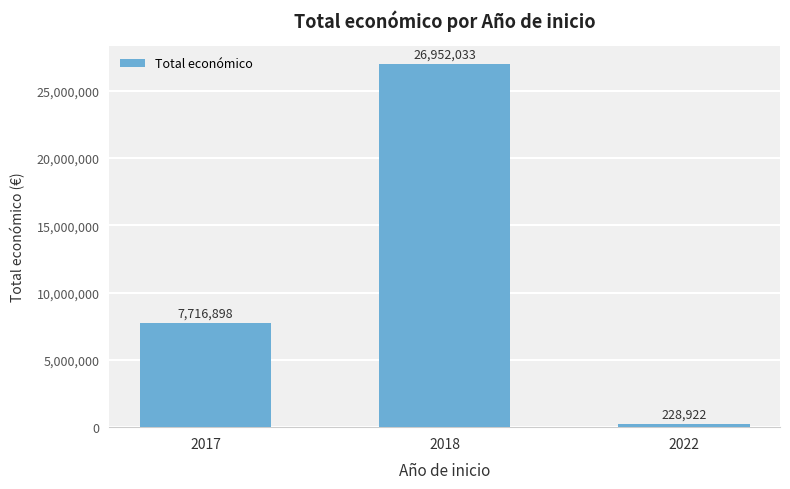

What is the sum of the values at 2018 and 2022?

27180955